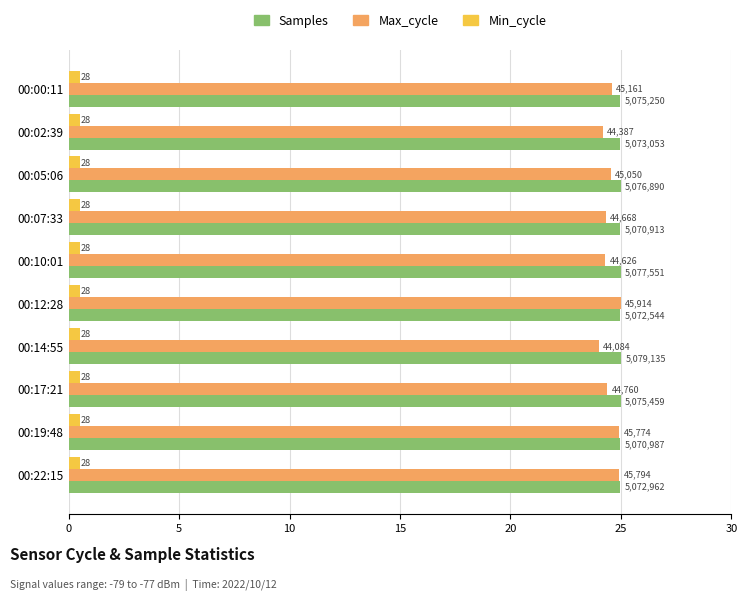

What position from the left is 15?

4